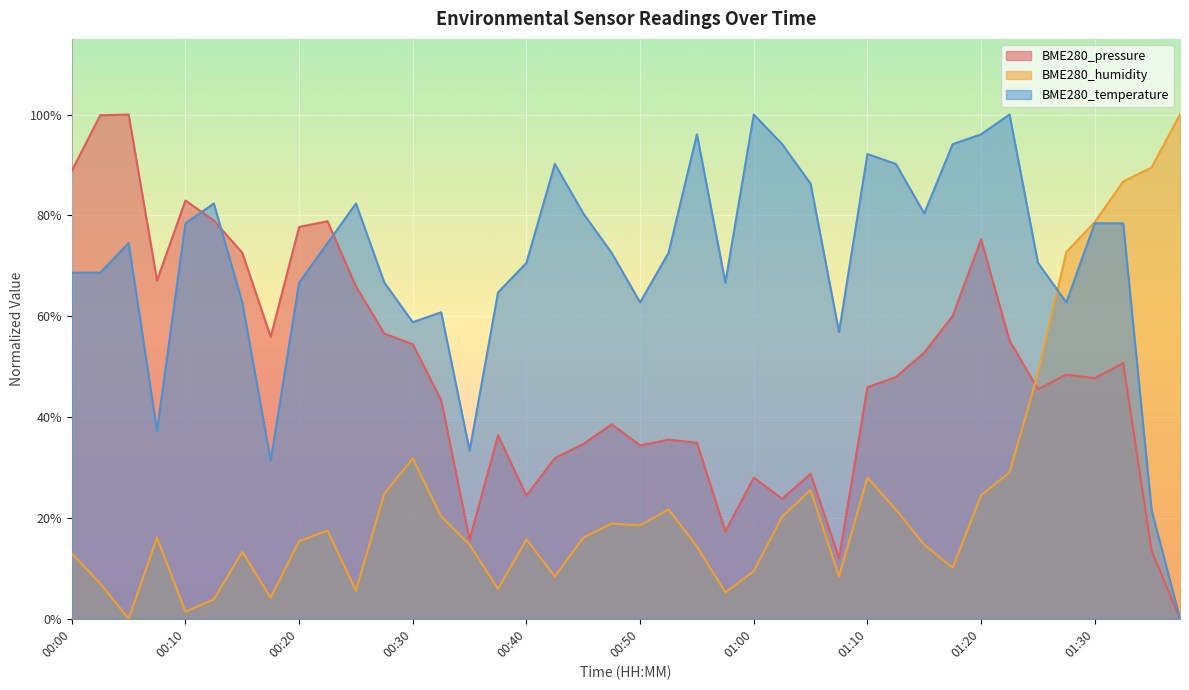

Where do BME280_temperature and BME280_pressure first cross each other?

00:10 and 00:13